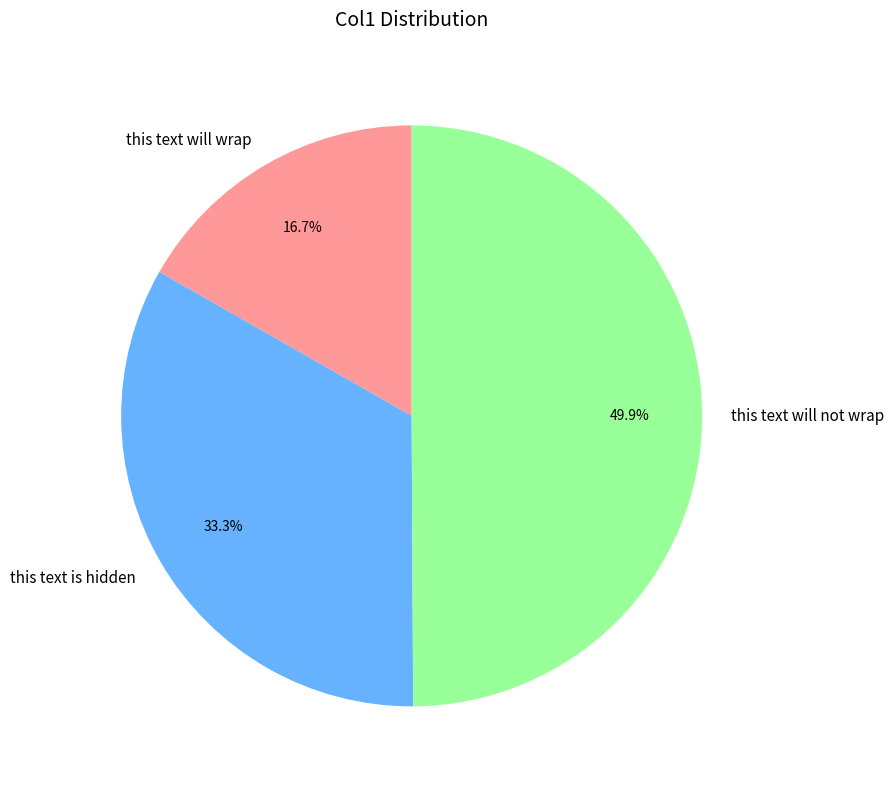

How many slices are in this pie chart?

3